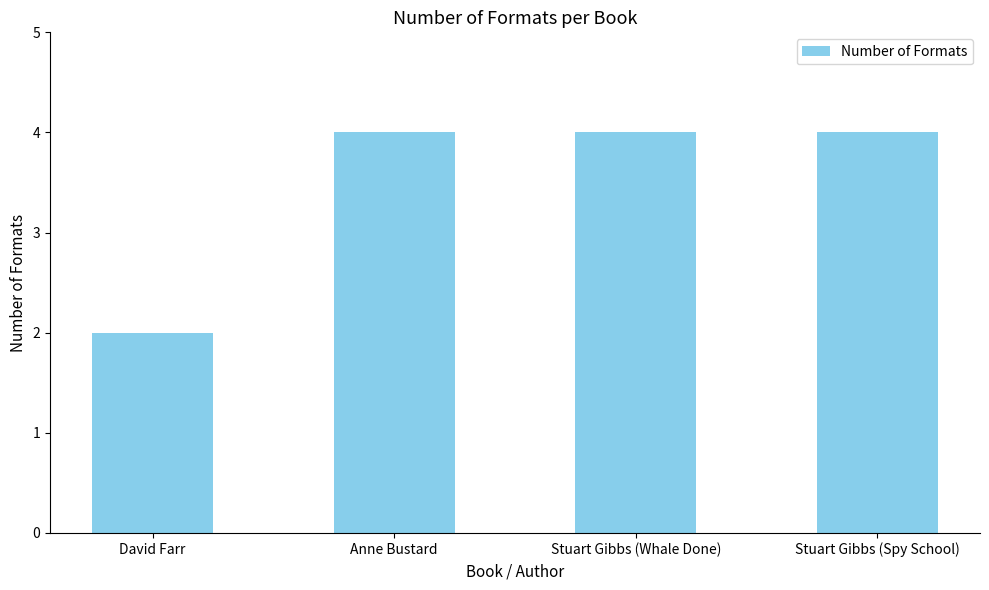

What is the label of the 2nd bar from the left?

Anne Bustard